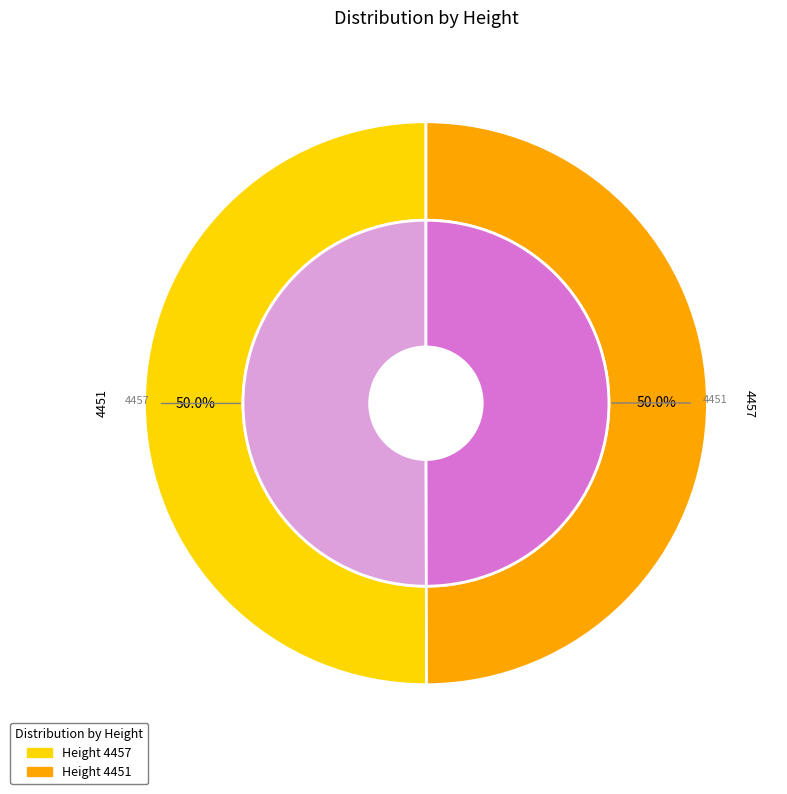

Which category has the smallest portion of the pie?

4451